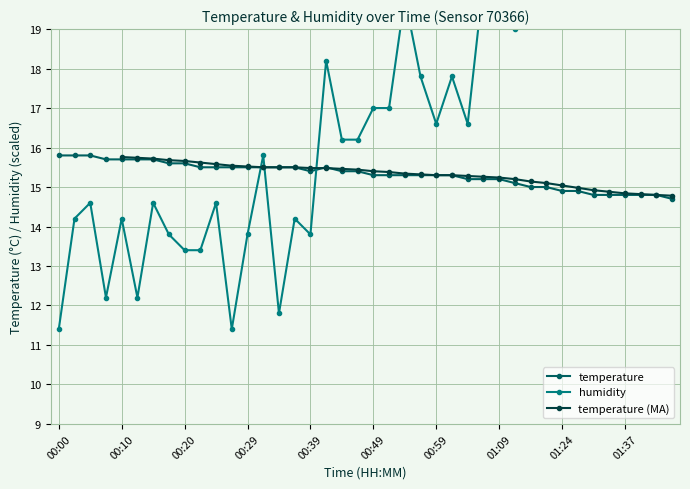

What is the difference between the maximum and second lowest values in the humidity series?

13.2